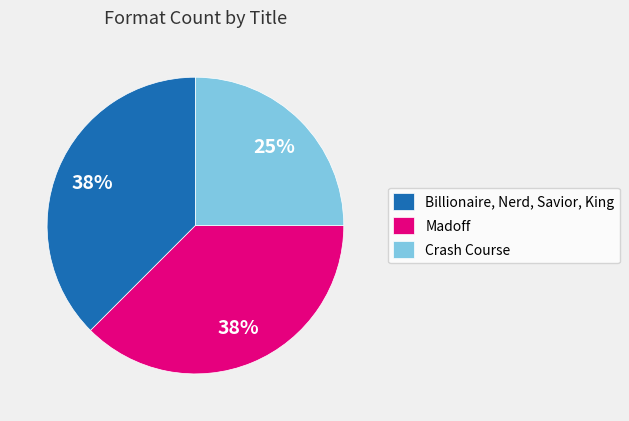

Is there a majority slice in this chart?

No